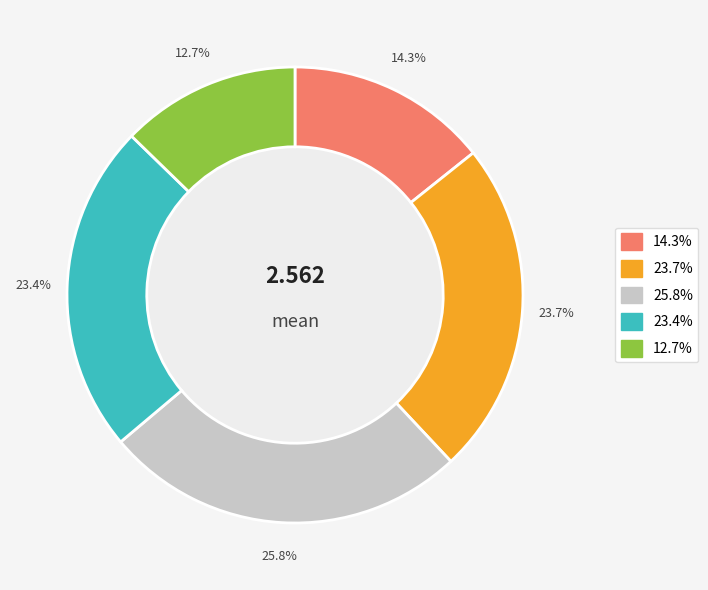

Is there any slice that represents more than half of the pie?

No